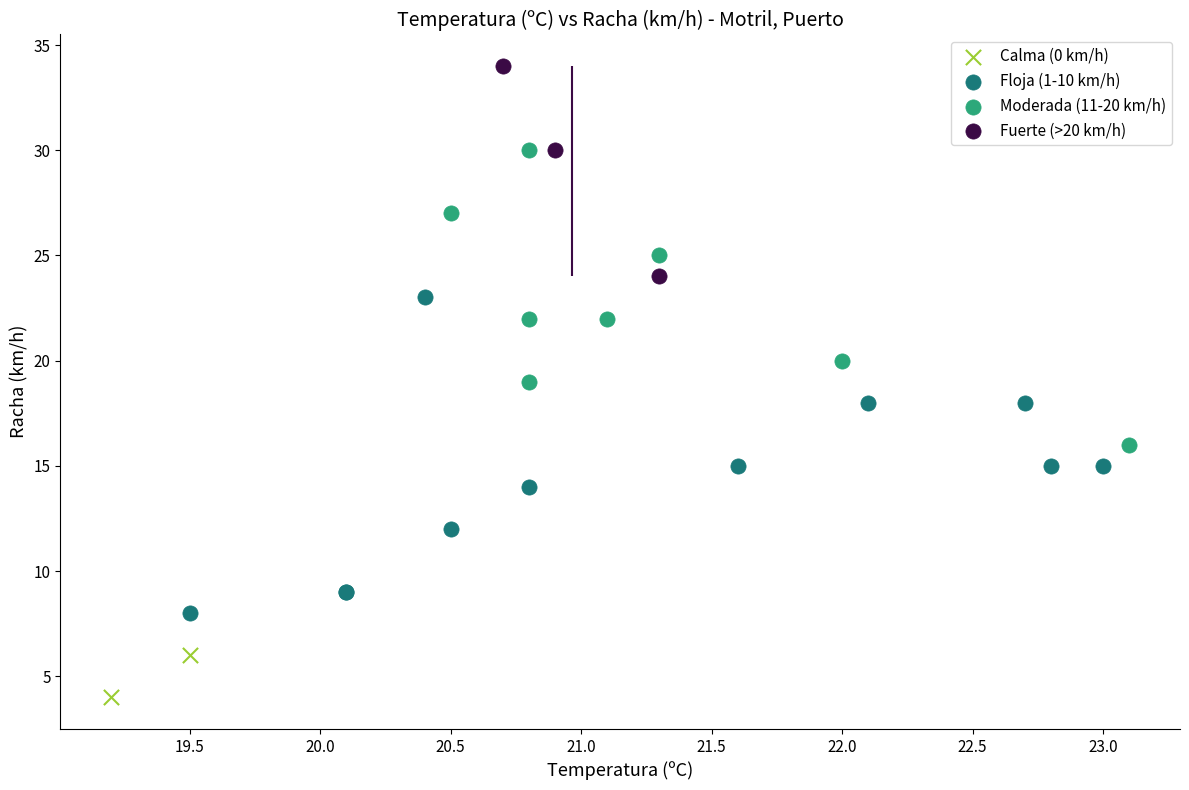

Which series contains the highest Y value?

Fuerte (>20 km/h)